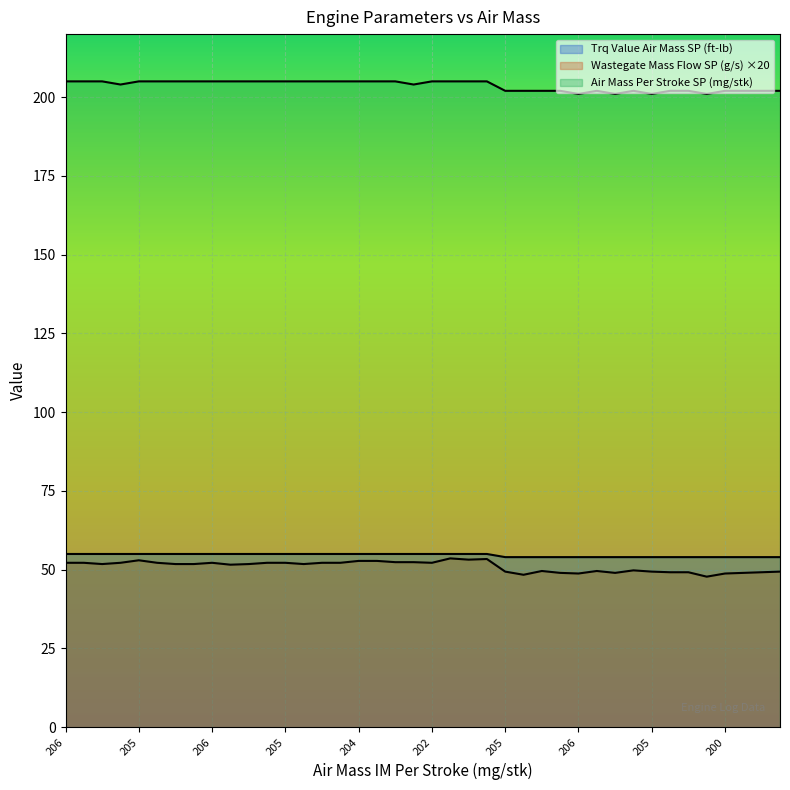

At which label is Trq Value Air Mass SP (ft-lb) closest to 54?

205